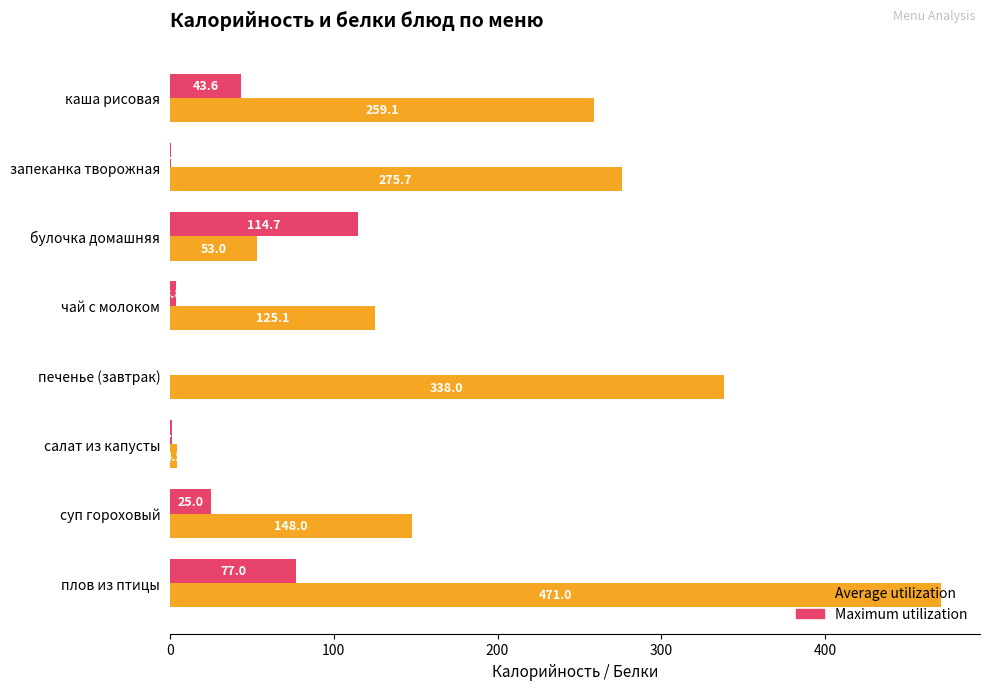

Read the Maximum utilization value at чай с молоком.

3.8